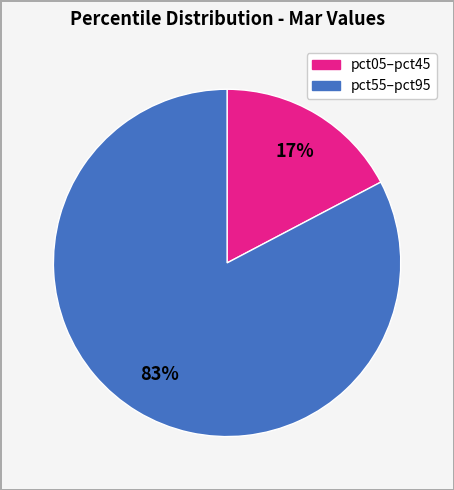

Does any single category account for the majority?

Yes